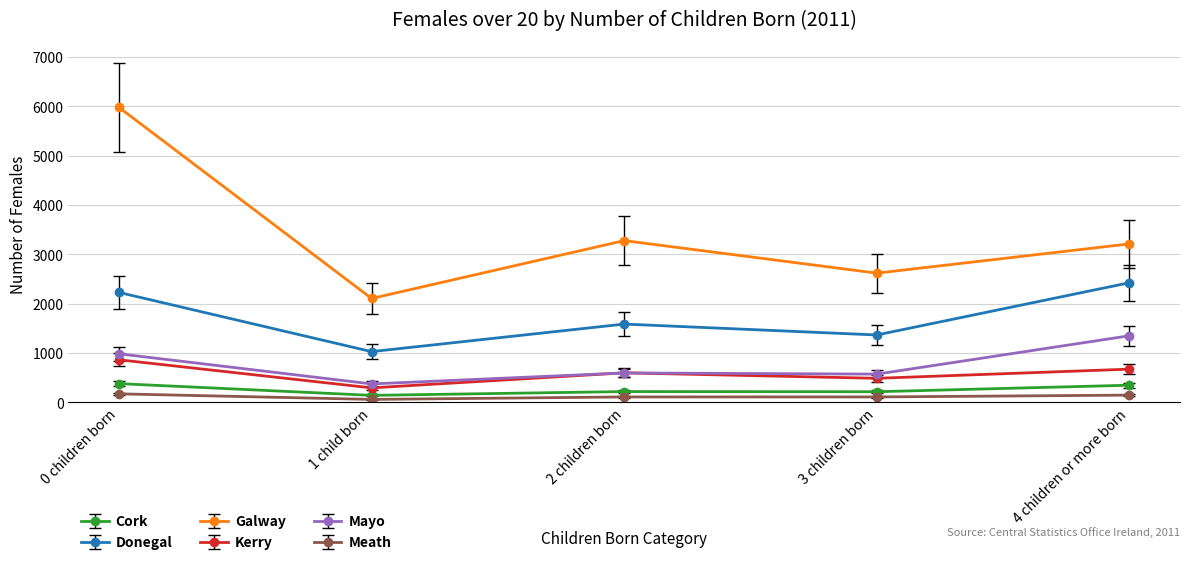

What is the minimum value shown in the chart?

59